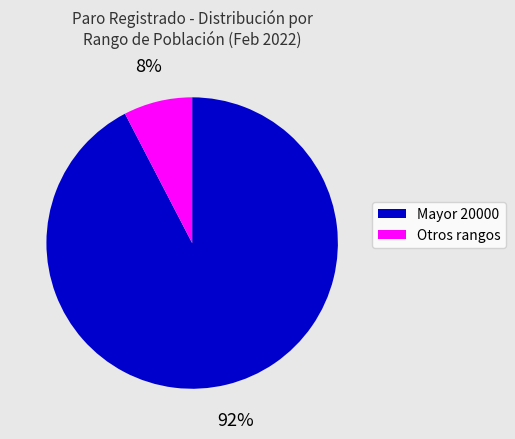

Does any single category account for the majority?

Yes